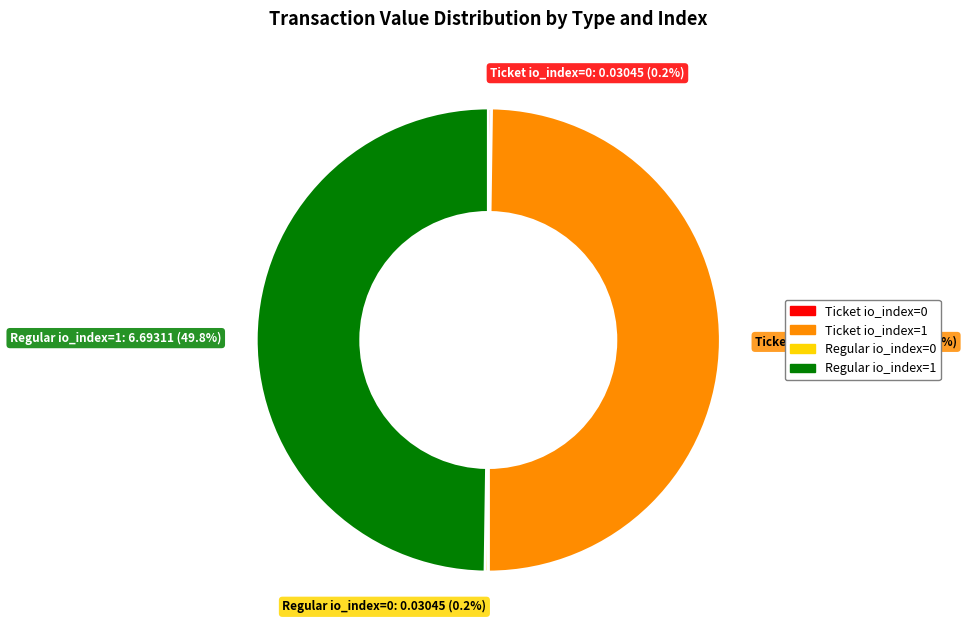

True or false: Ticket io_index=1 accounts for 37% of the total.

False